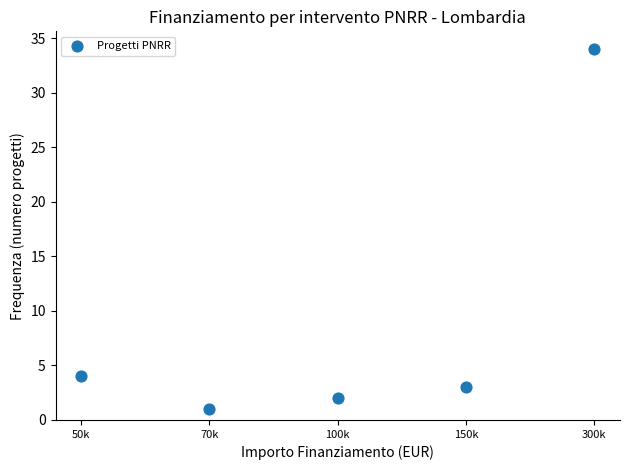

What Y value in the scatter plot is closest to 17?

4